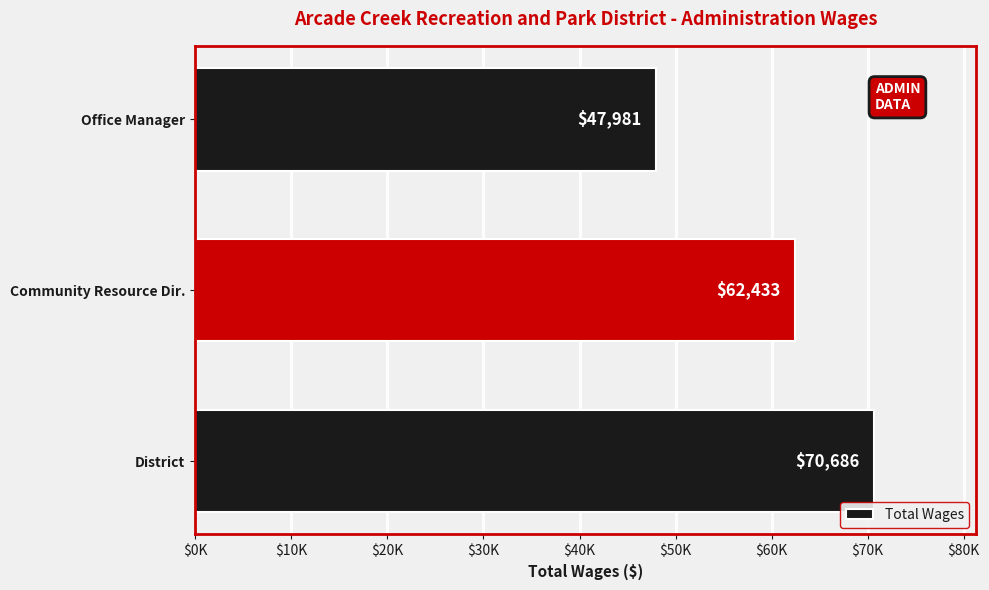

What is the smallest value displayed?

47981